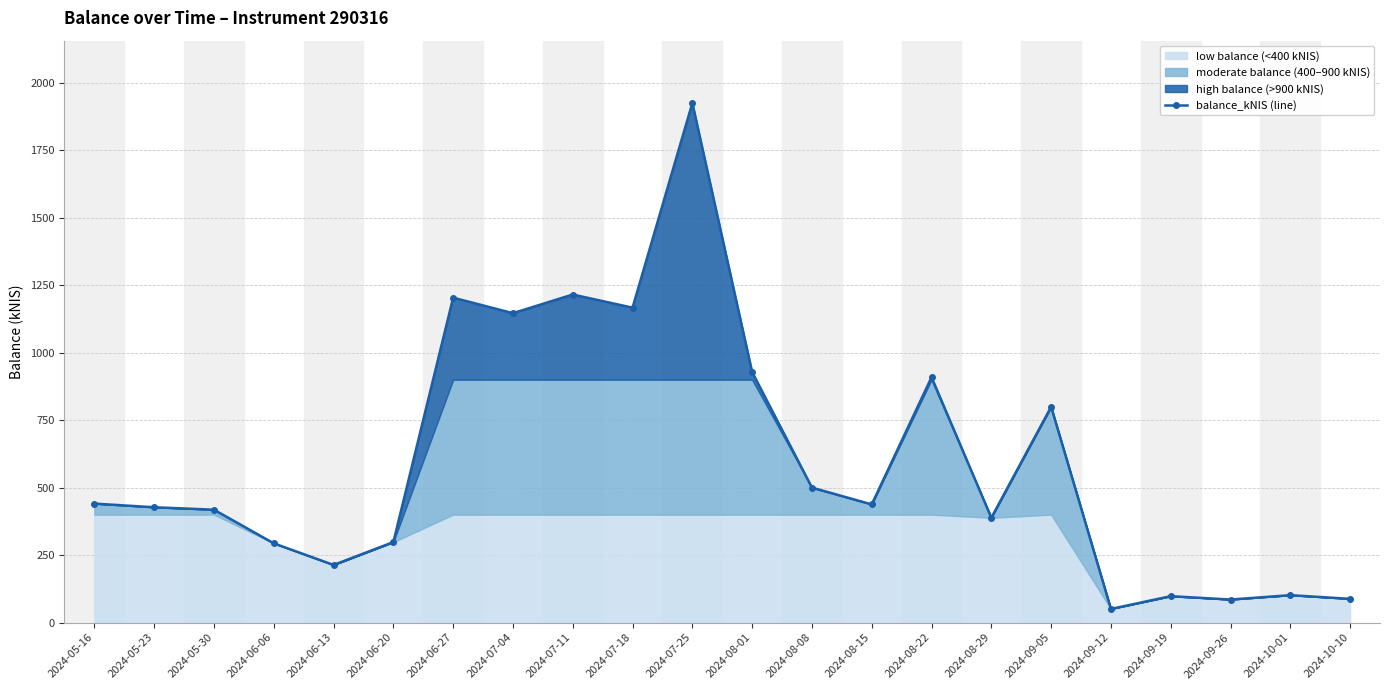

How many lines are shown in the chart?

1